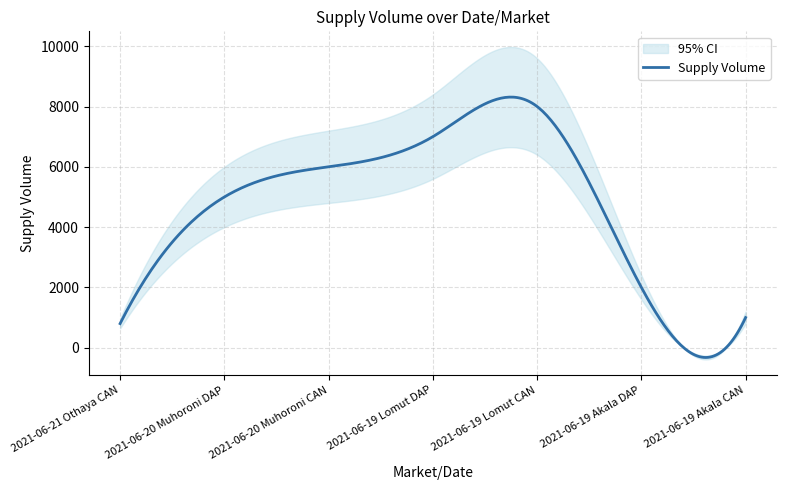

True or false: there are more than 2 points higher than both neighbors.

False